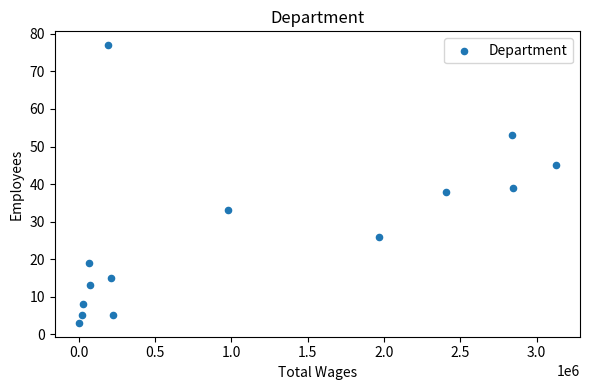

What is the range of Y values (max minus min)?

74